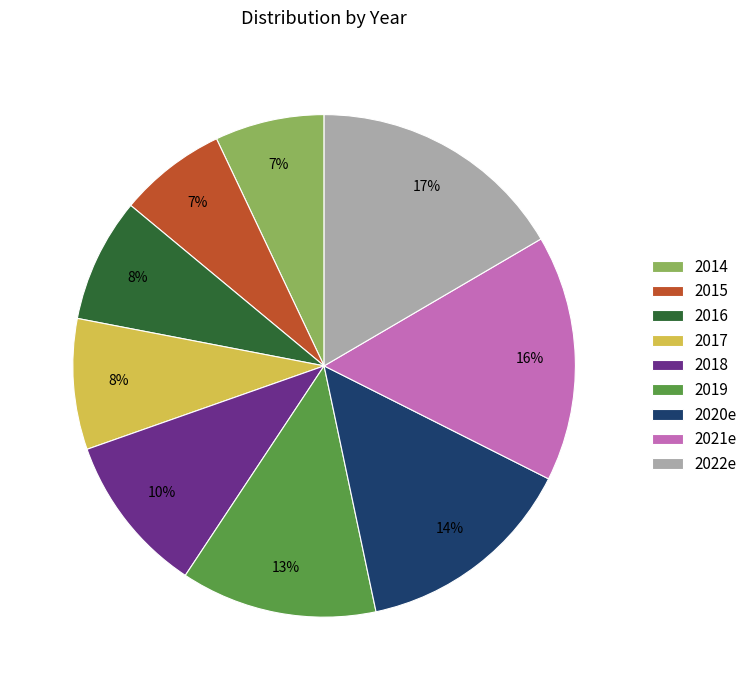

Is it true that 2014 is 7% of the pie?

True